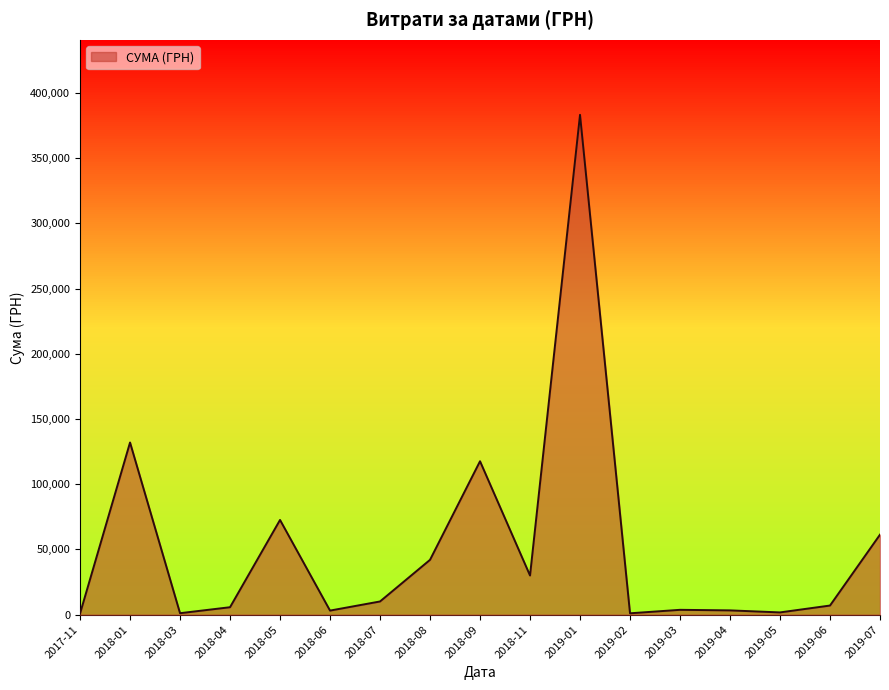

What is the maximum value shown in the chart?

383288.3